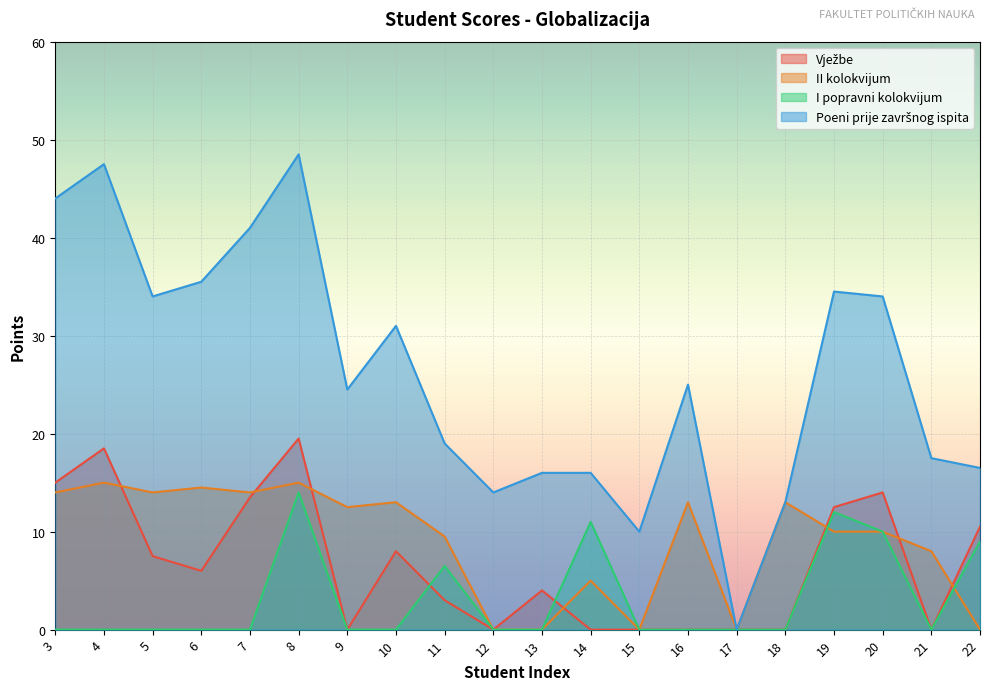

At how many categories does at least one series exceed 10?

18